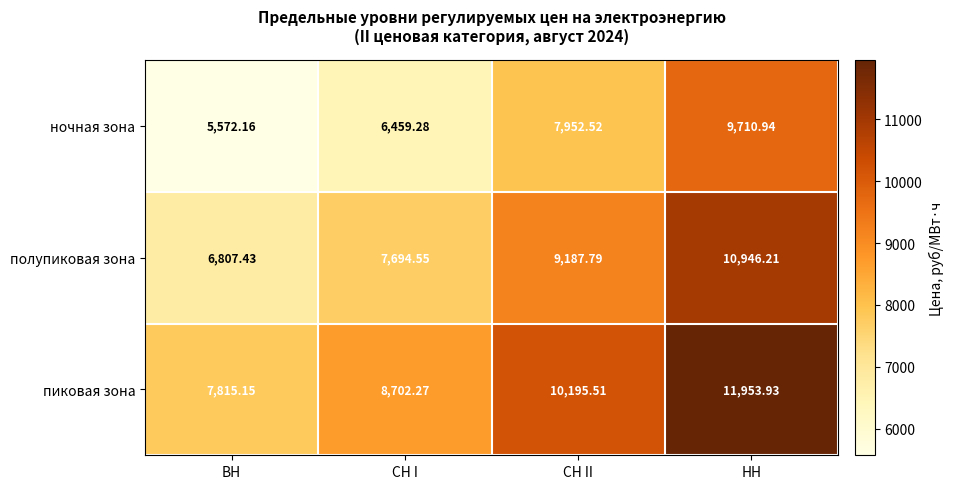

Which series has the largest total across all categories?

пиковая зона